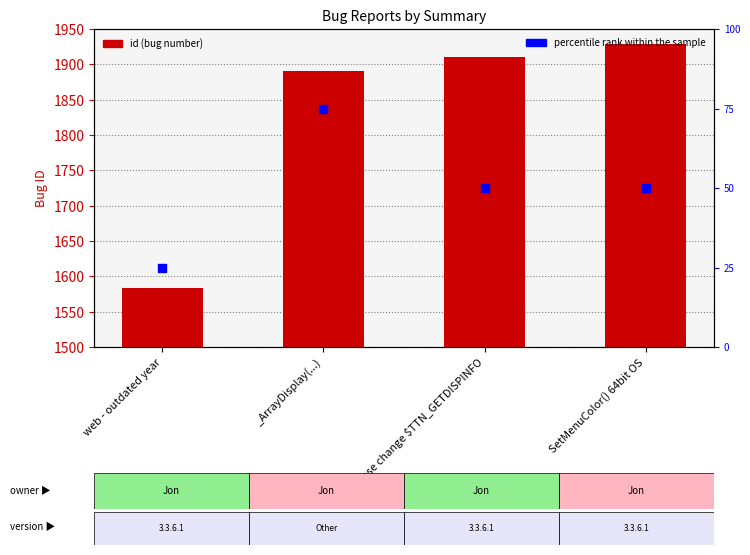

Which series has the largest total across all categories?

id